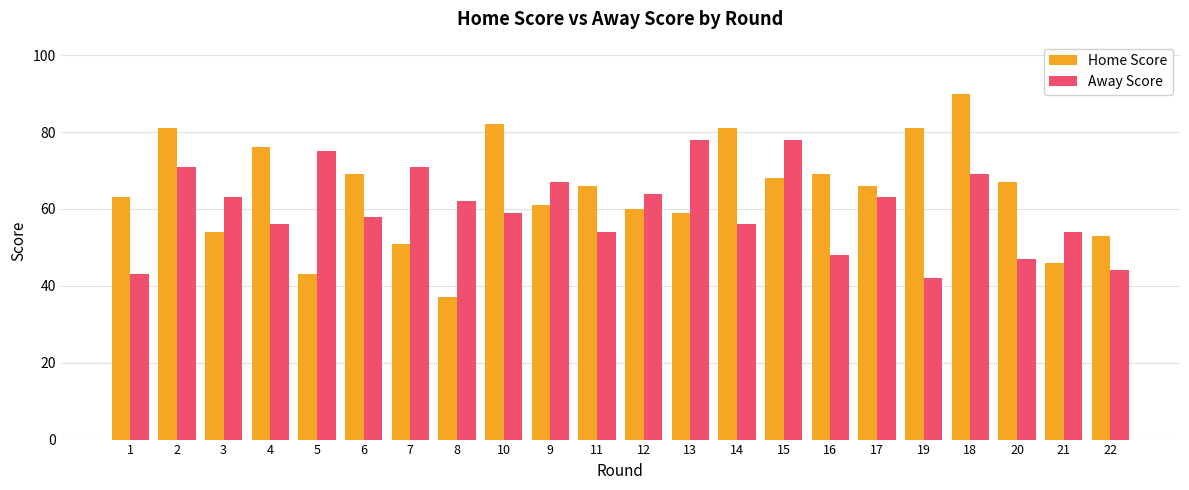

How many bars are there in total?

44